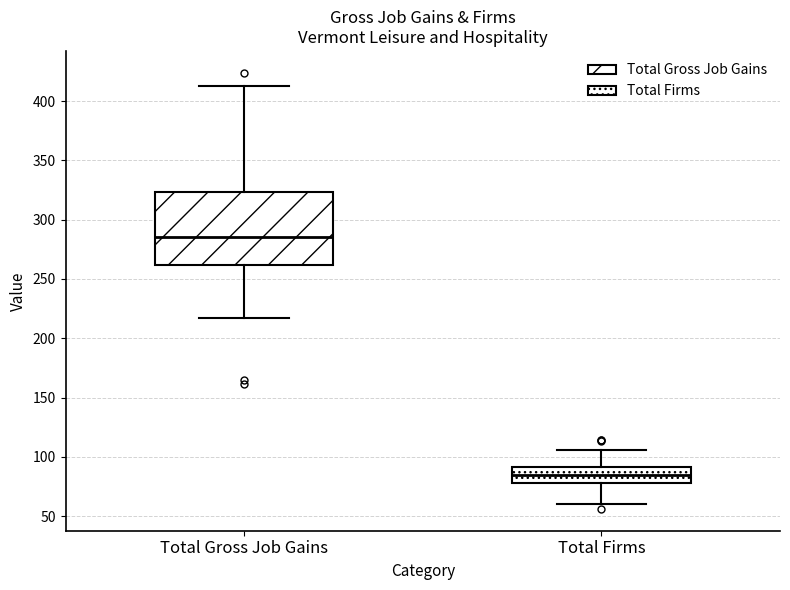

Reading left to right, transcribe this box plot: for each box, give where its median line is, the range the box spans, and where its two whiskers end, as read against the y-axis. The values are not printed on the chart, so give them approximately, as read against the axis.

Total Gross Job Gains: median 285, box 260 to 325, whiskers 215 to 415
Total Firms: median 85, box 80 to 90, whiskers 60 to 105